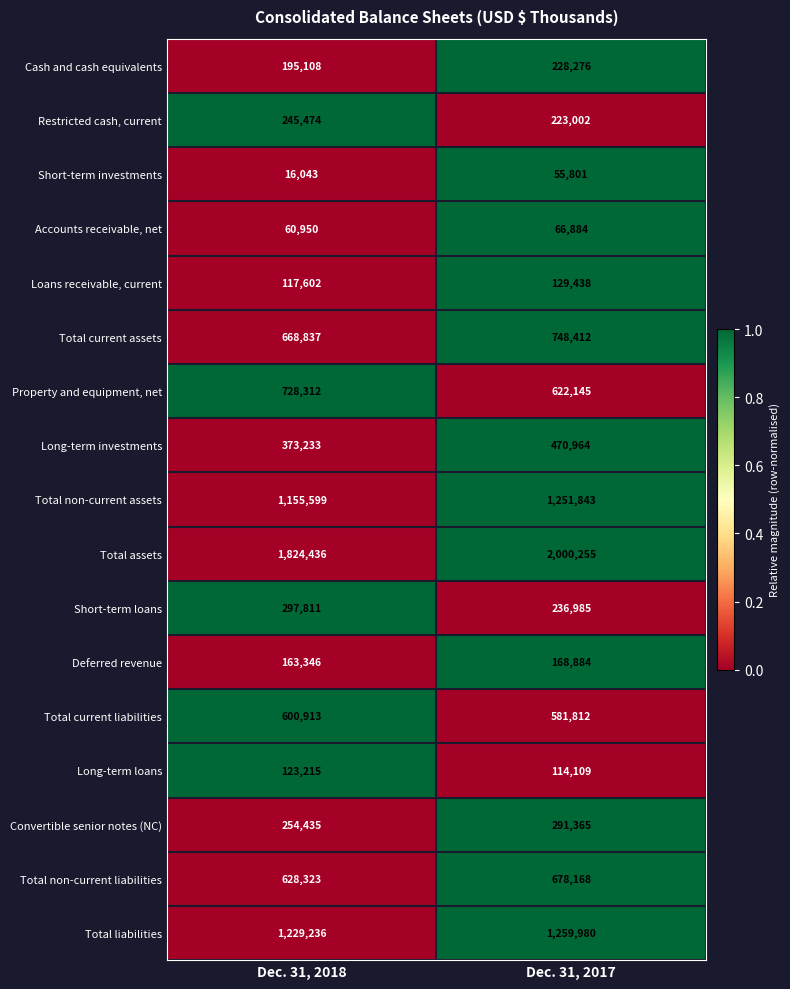

Rank the series at Dec. 31, 2018 from highest to lowest value.

Total assets, Total liabilities, Total non-current assets, Property and equipment, net, Total current assets, Total non-current liabilities, Total current liabilities, Long-term investments, Short-term loans, Convertible senior notes (NC), Restricted cash, current, Cash and cash equivalents, Deferred revenue, Long-term loans, Loans receivable, current, Accounts receivable, net, Short-term investments